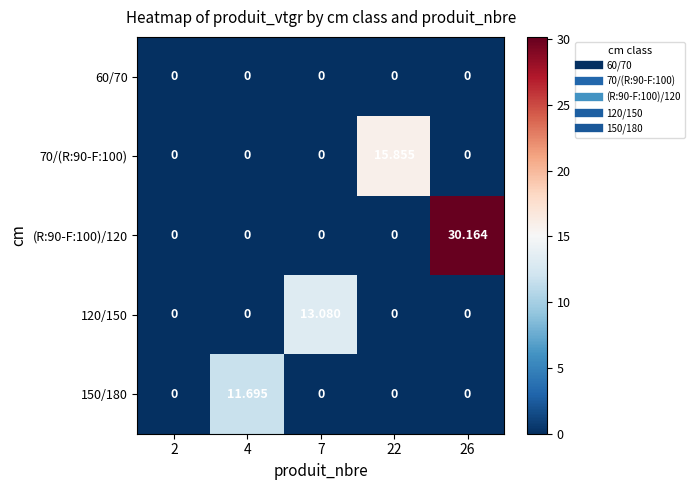

Reading right to left, list all the values displayed in this chart.

60/70: 26=0.0	22=0.0	7=0.0	4=0.0	2=0.0
70/(R:90-F:100): 26=0.0	22=15.9	7=0.0	4=0.0	2=0.0
(R:90-F:100)/120: 26=30.2	22=0.0	7=0.0	4=0.0	2=0.0
120/150: 26=0.0	22=0.0	7=13.1	4=0.0	2=0.0
150/180: 26=0.0	22=0.0	7=0.0	4=11.7	2=0.0